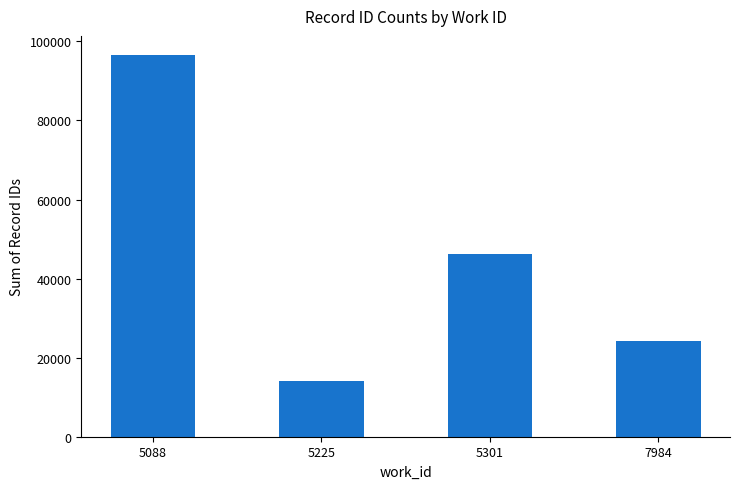

What is the ratio of the value at 5225 to the value at 7984?

0.6